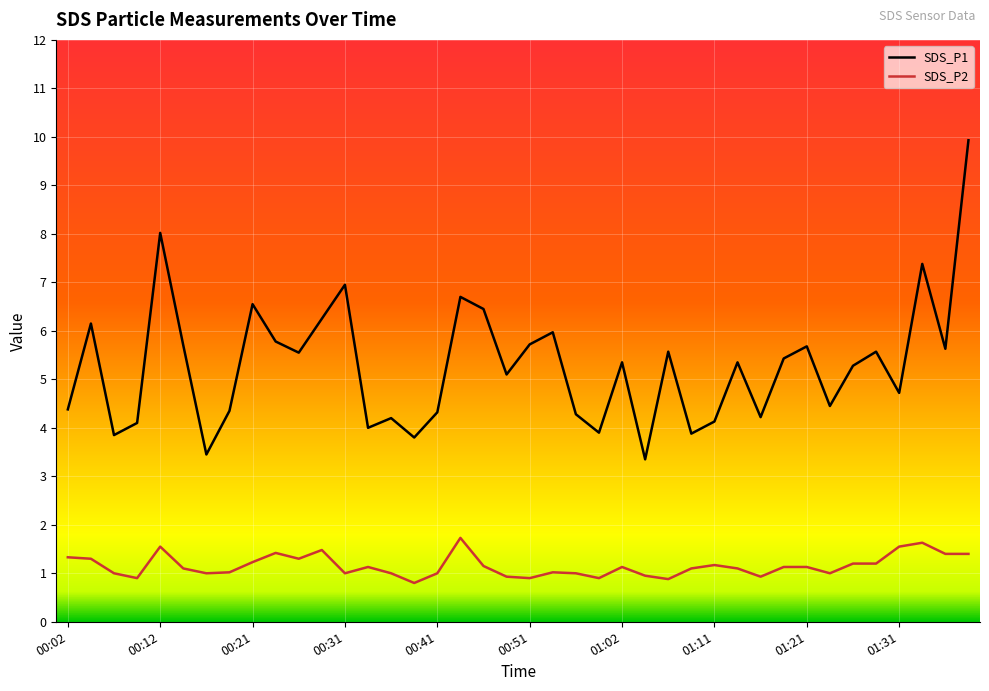

Which series has the largest total across all categories?

SDS_P1